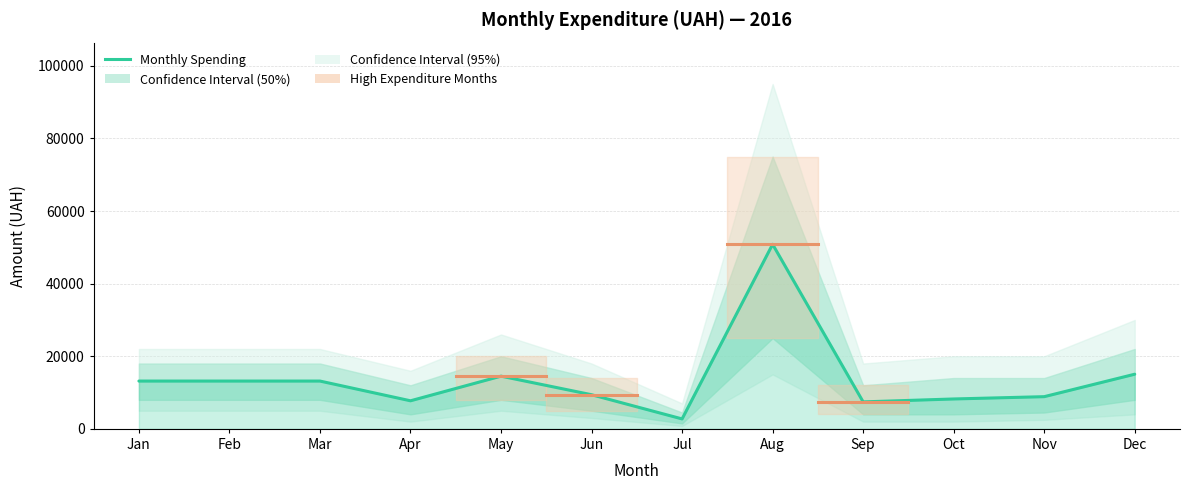

How many lines are shown in the chart?

1